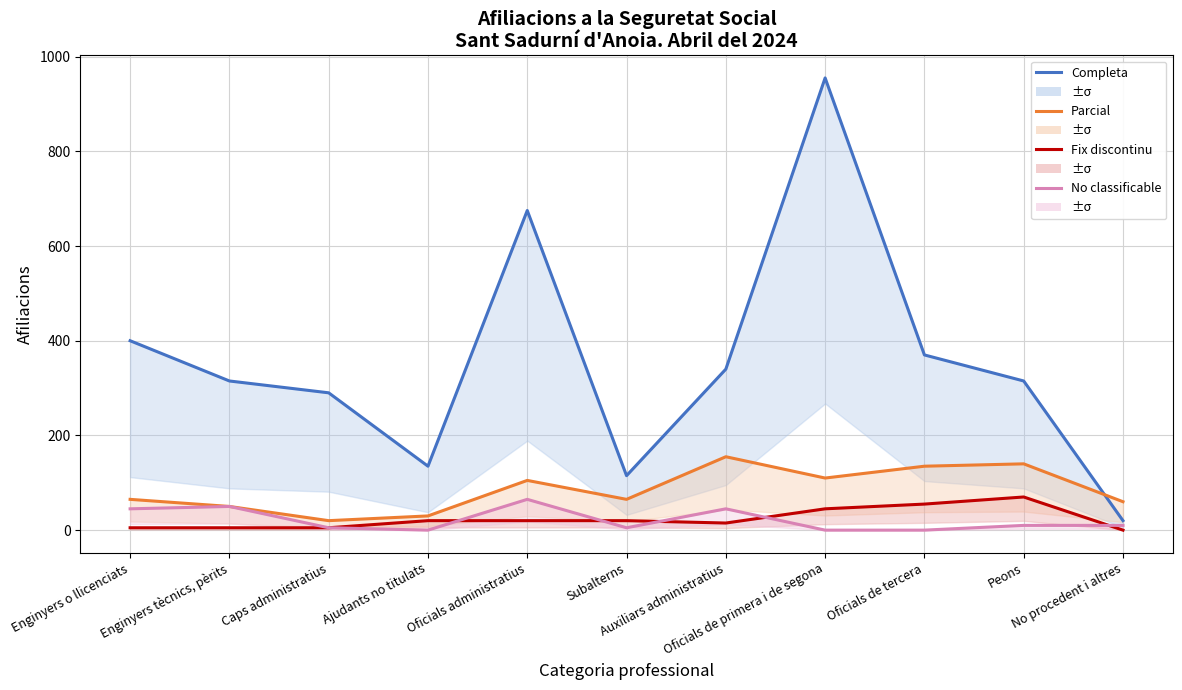

Which category has the lowest value across all series?

No procedent i altres